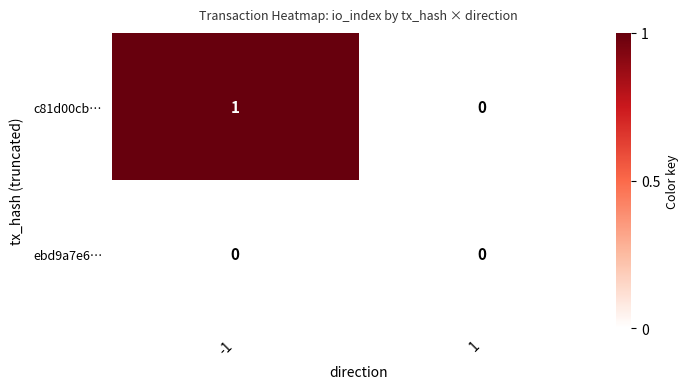

Is it true that ebd9a7e6… equals 0 at -1?

True